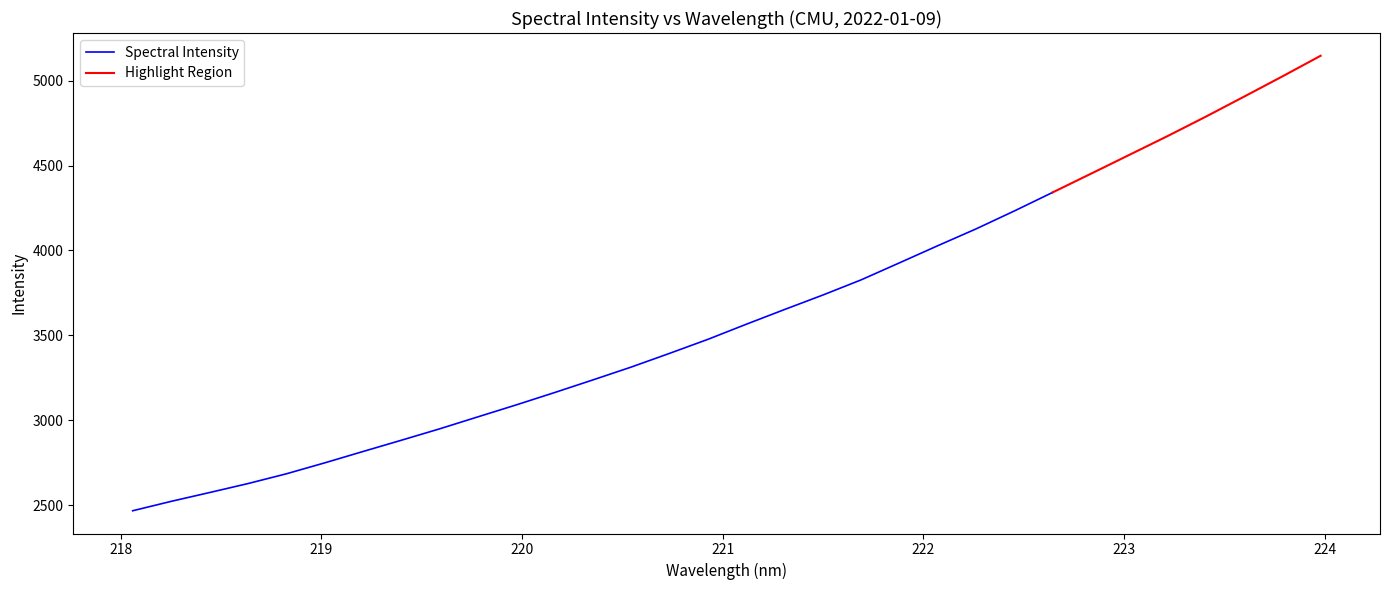

Approximately how many times larger is the value at 221.4993 compared to 222.4538?

0.9